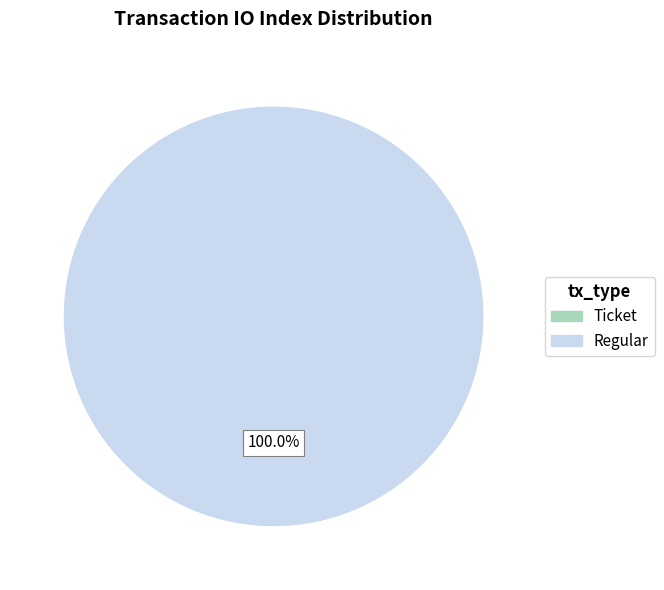

Combined, do Ticket and Regular account for over 50%?

Yes